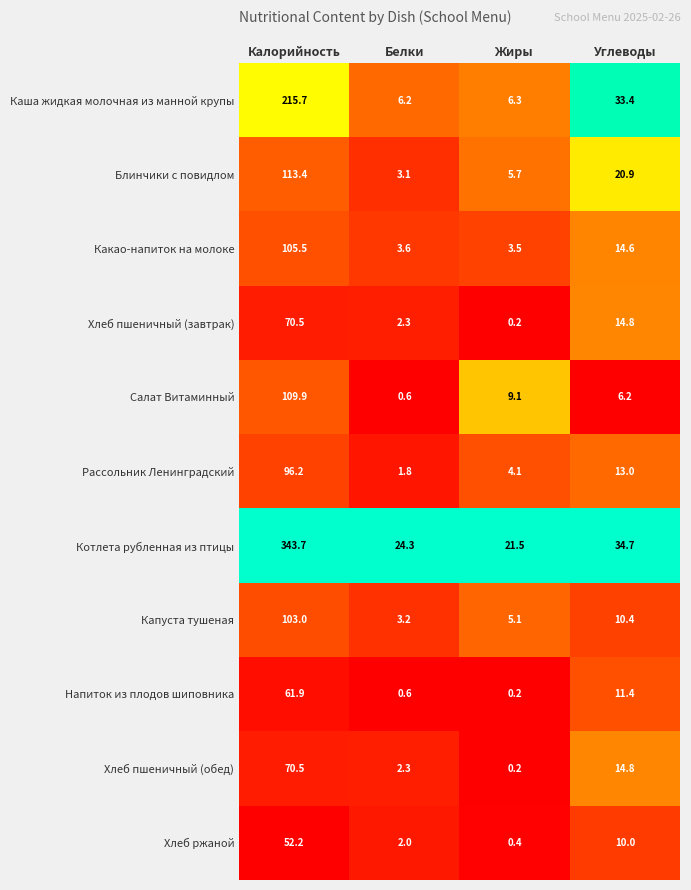

The value of Хлеб ржаной at Жиры is 0.4. True or false?

True